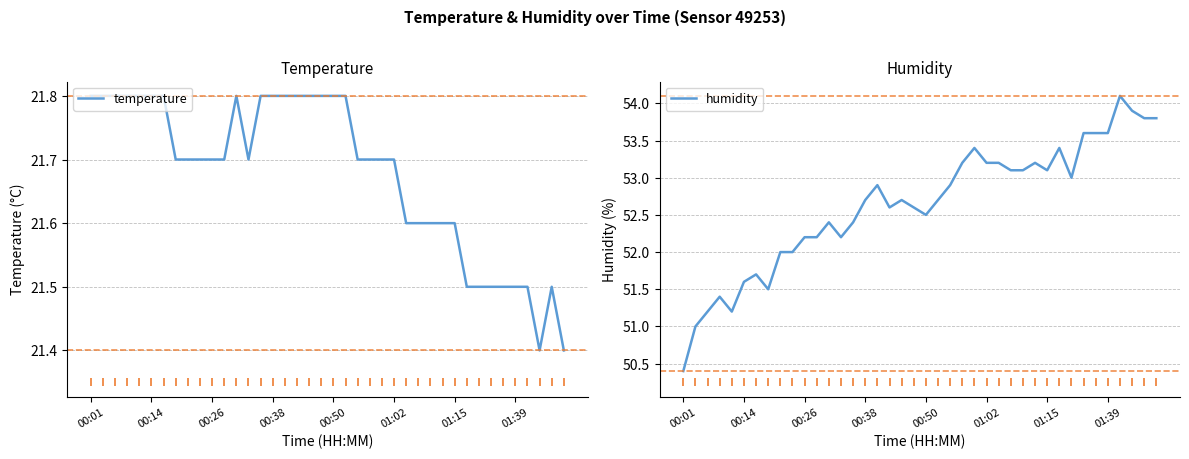

True or false: humidity and temperature intersect in this chart.

False